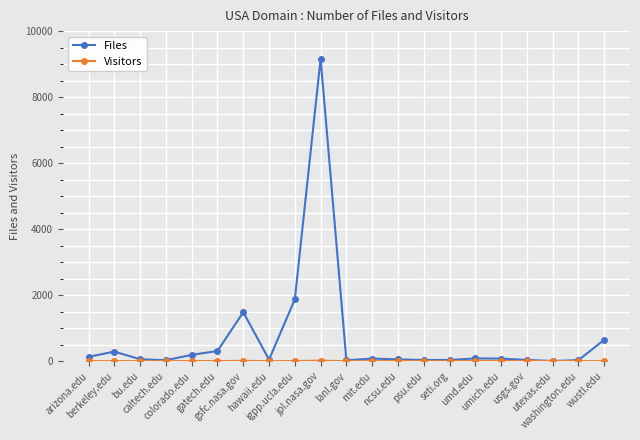

How many lines are shown in the chart?

2